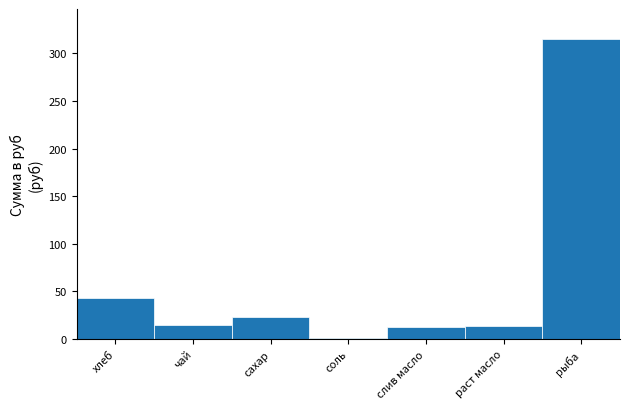

What is the change in value from слив масло to рыба?

+301.8